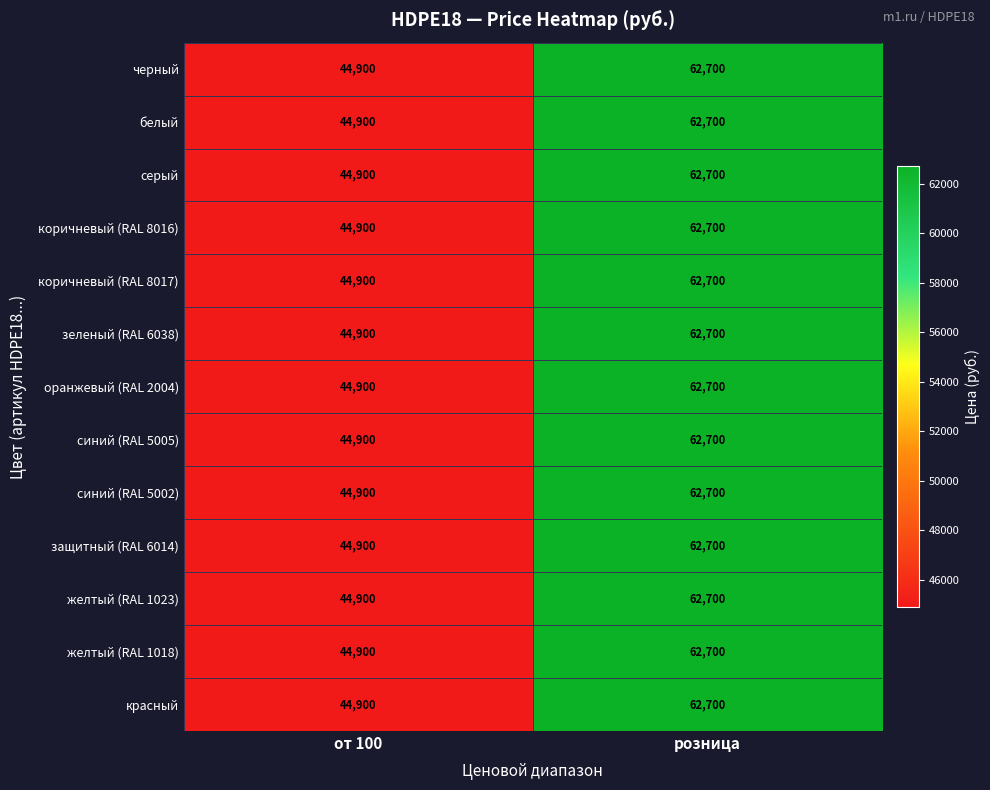

At which label is серый closest to 53800?

от 100